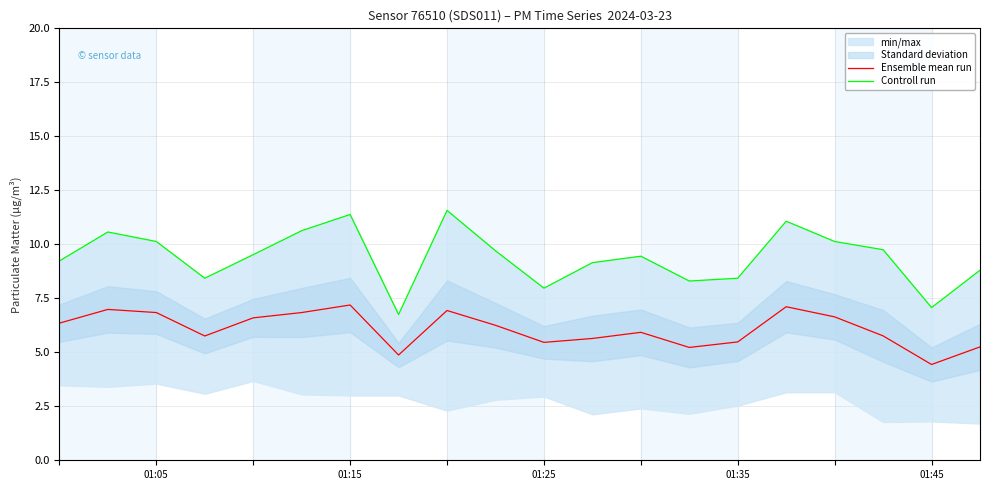

What is the highest value of the Ensemble mean run series?

7.2